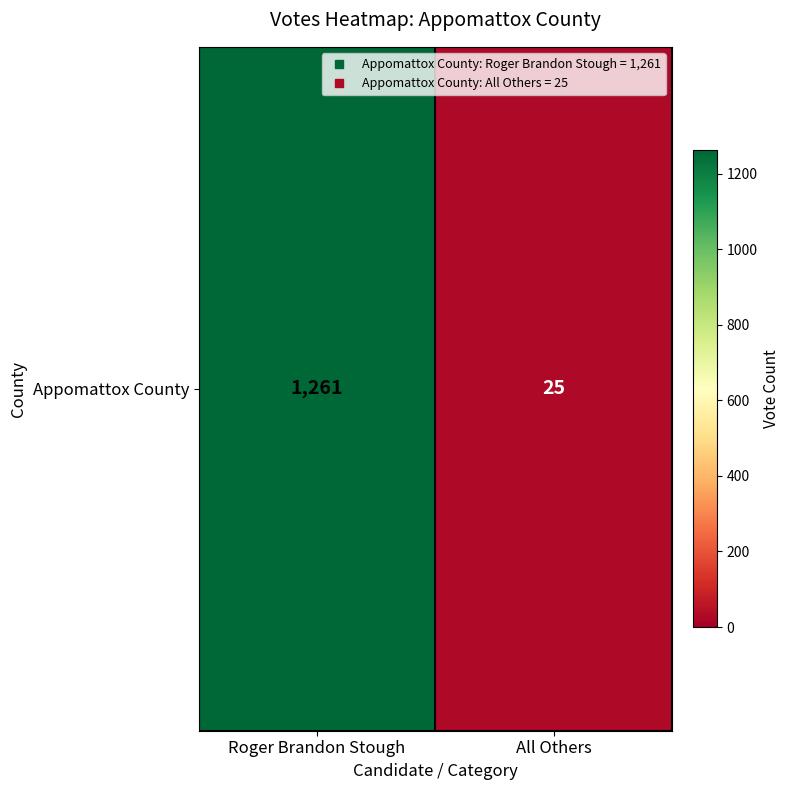

How many series are shown in this chart?

1